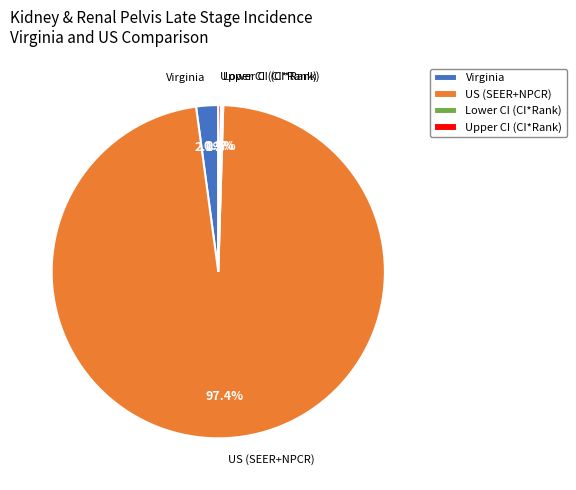

Is there a majority slice in this chart?

Yes